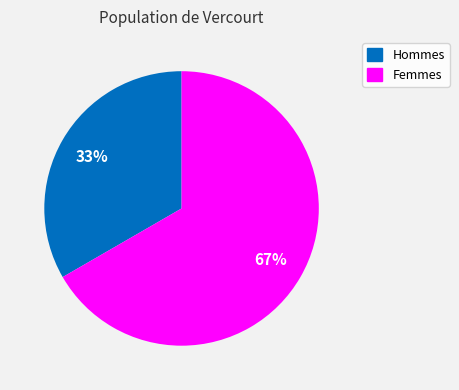

To the nearest percent, what is the average slice percentage?

50%